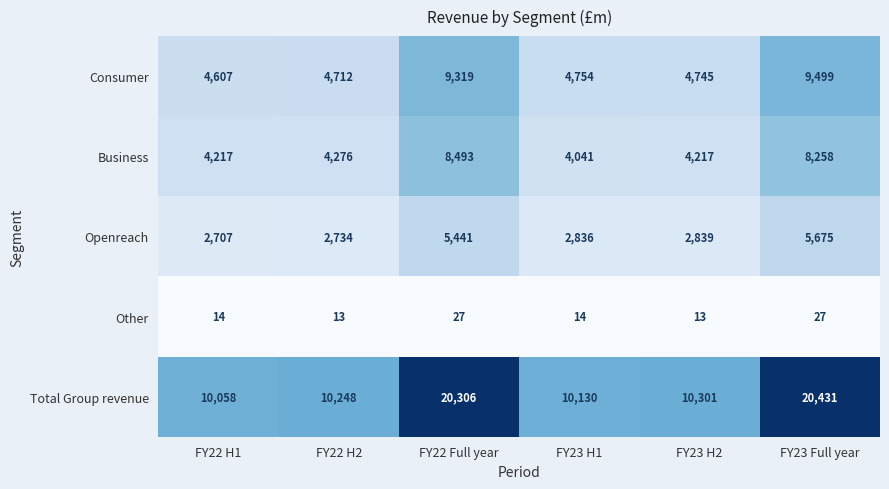

Reading left to right, list all the values displayed in this chart.

Consumer: 4607	4712	9319	4754	4745	9499
Business: 4217	4276	8493	4041	4217	8258
Openreach: 2707	2734	5441	2836	2839	5675
Other: 14	13	27	14	13	27
Total Group revenue: 10058	10248	20306	10130	10301	20431